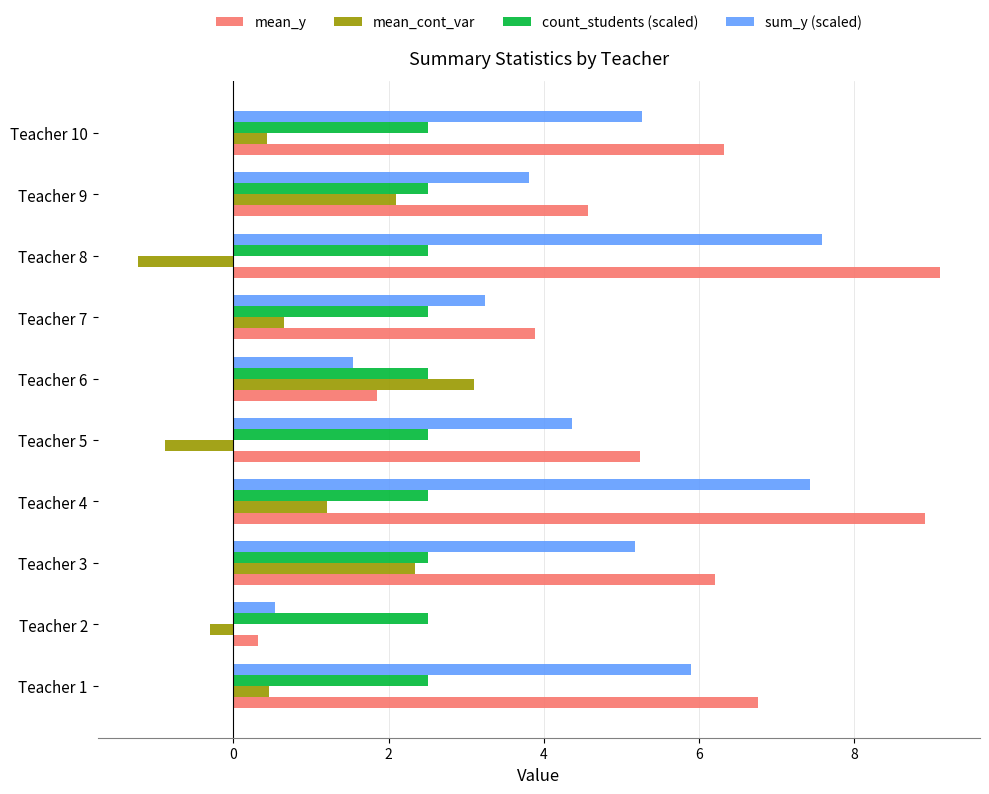

At Teacher 7, list the series in order from smallest to largest.

mean_cont_var, count_students (scaled), sum_y (scaled), mean_y